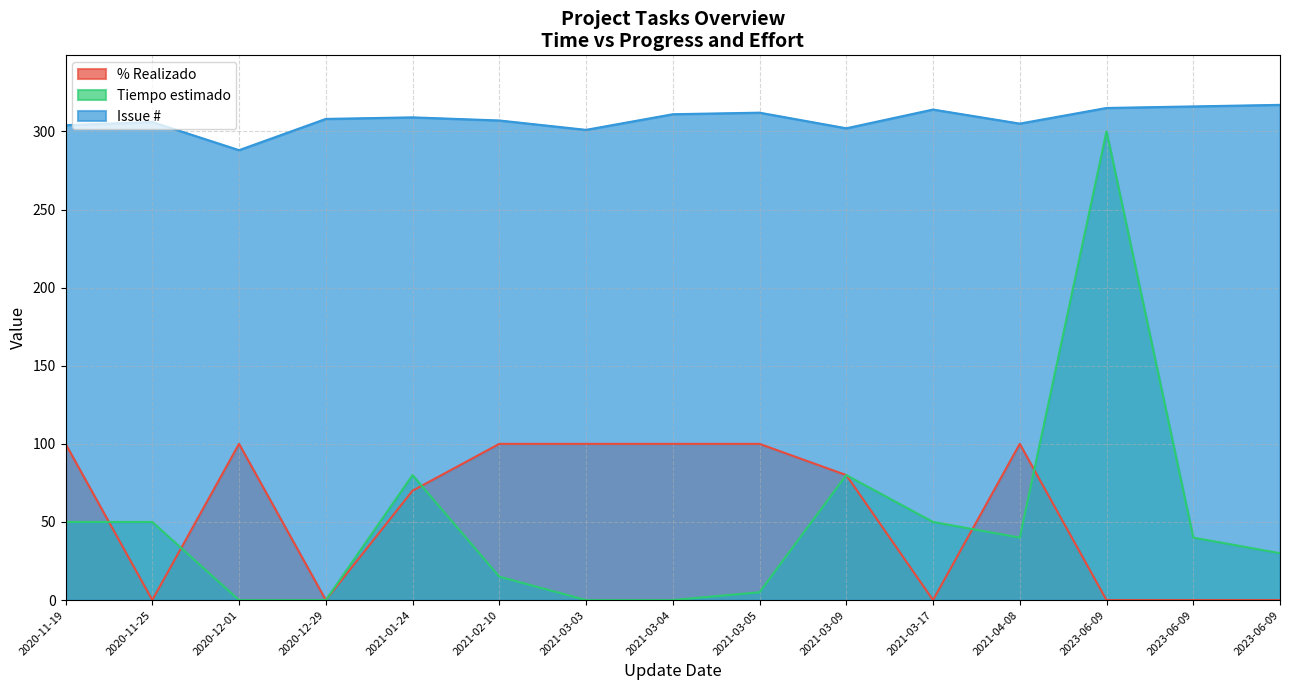

Where does the Tiempo estimado series first go above 40?

2020-11-19